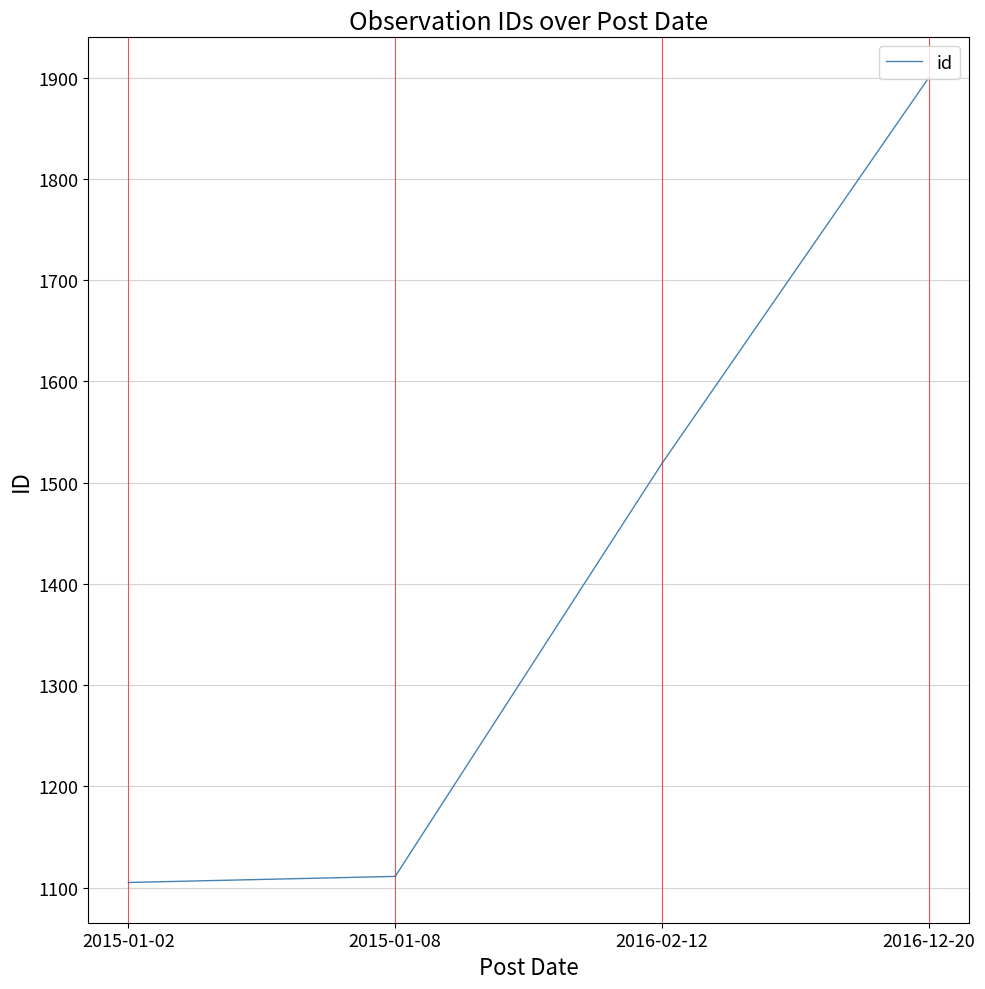

Is it true that the value at 2015-01-08 is 1111?

True